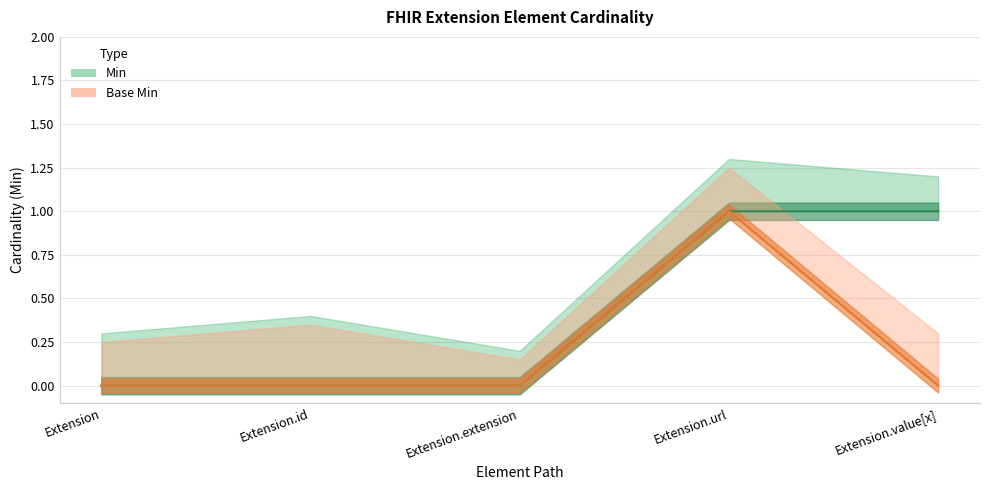

What is the difference between the second highest and second lowest values in the Min series?

1